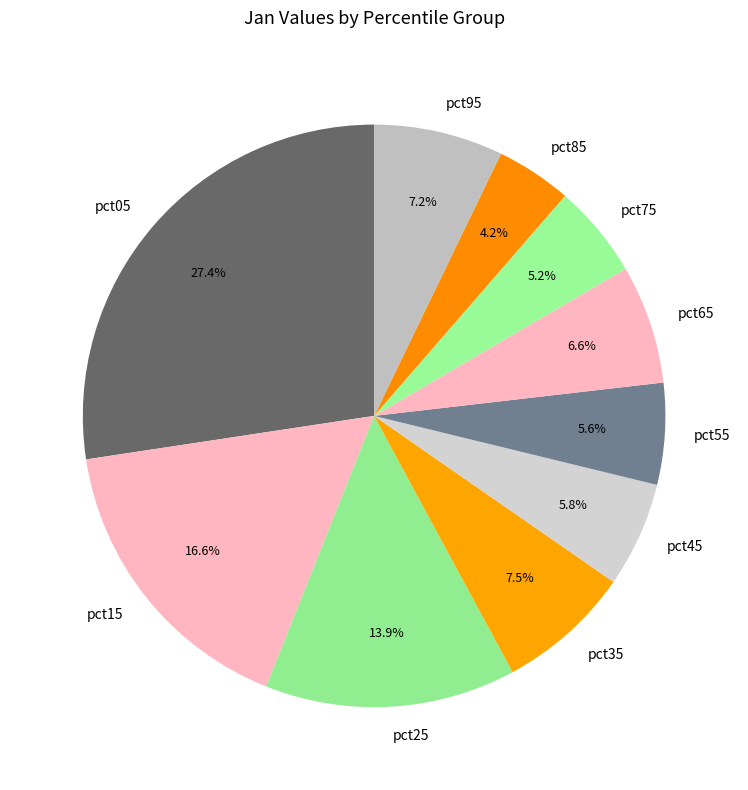

Approximately how many times larger is the value at pct95 compared to pct35?

1.0